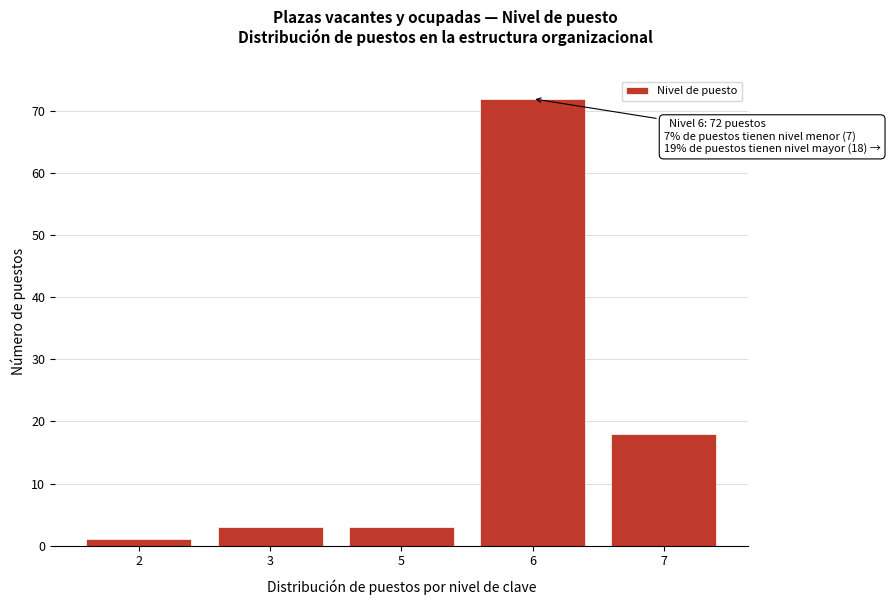

Reading left to right, extract all data points from this chart.

2=1	3=3	5=3	6=72	7=18